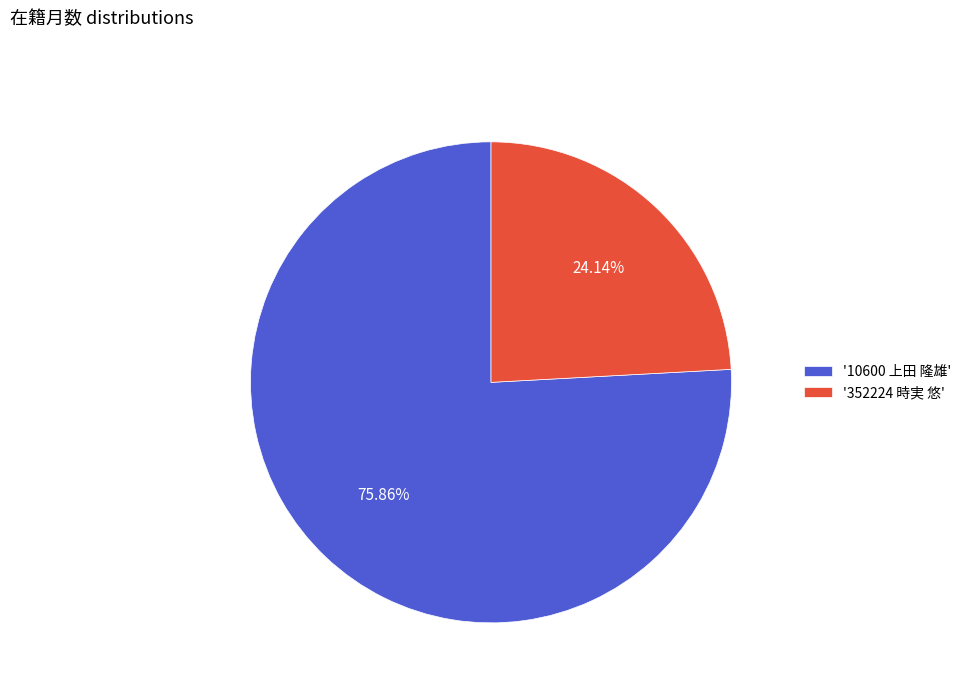

Which category has the biggest portion of the pie?

'10600 上田 隆雄'